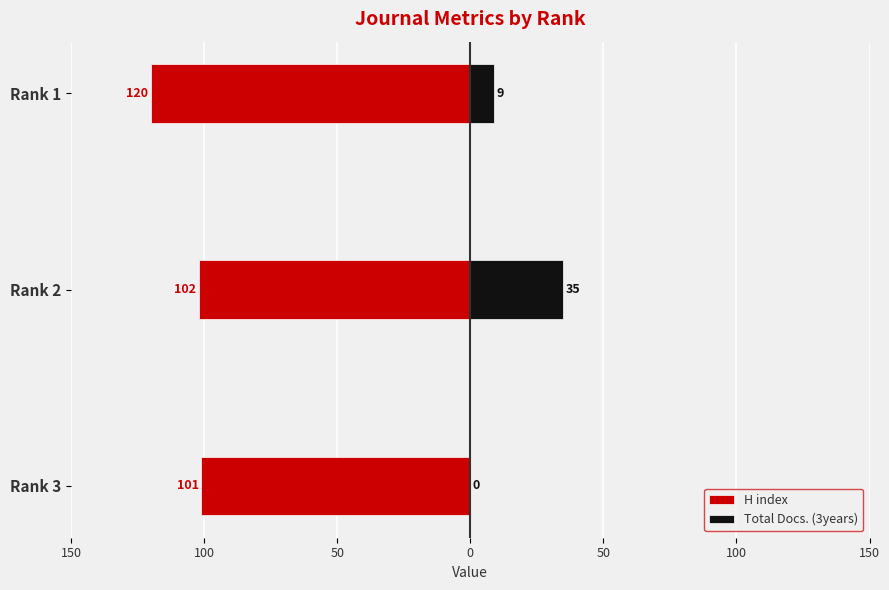

What is the difference between the H index values at Rank 3 and Rank 1?

19